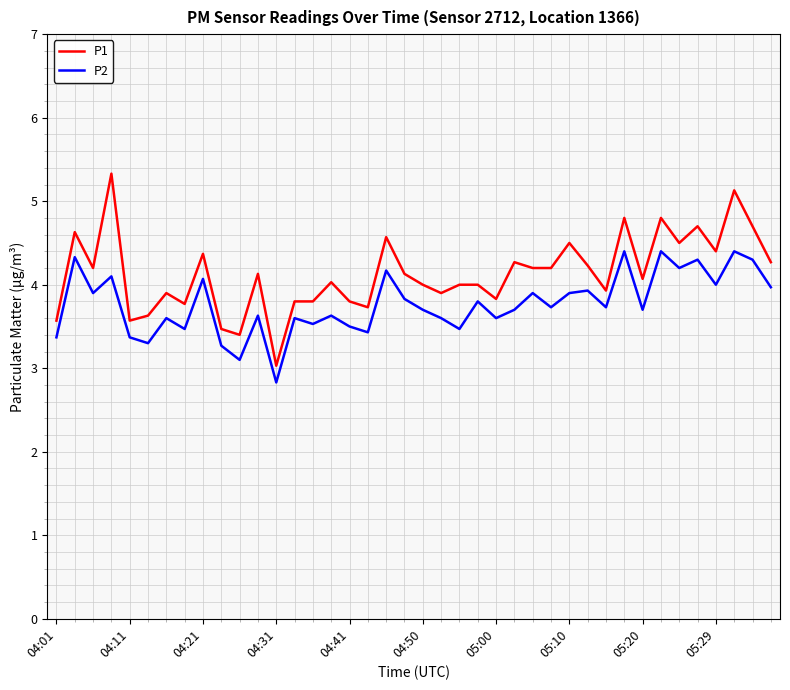

Which series has the widest spread of values?

P1